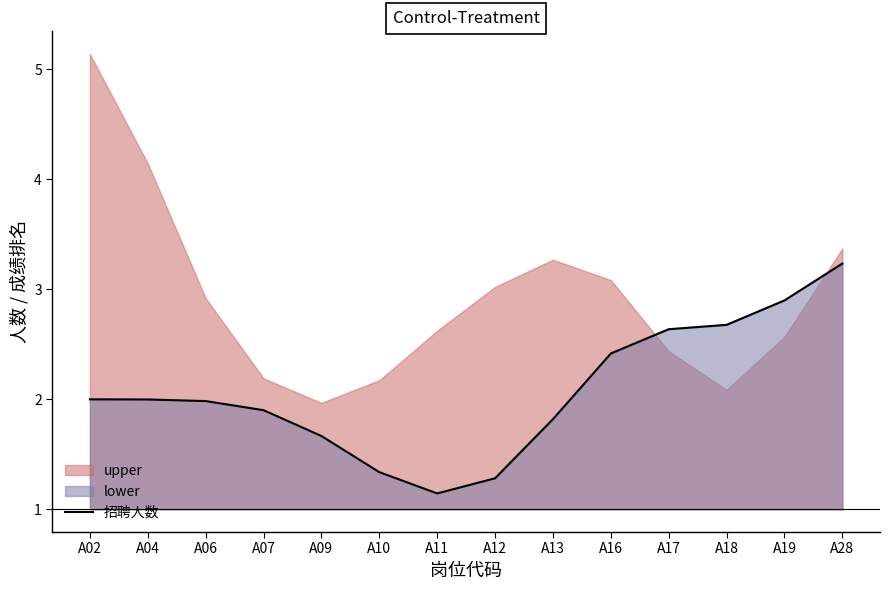

What value does the data have at A28?

3.2